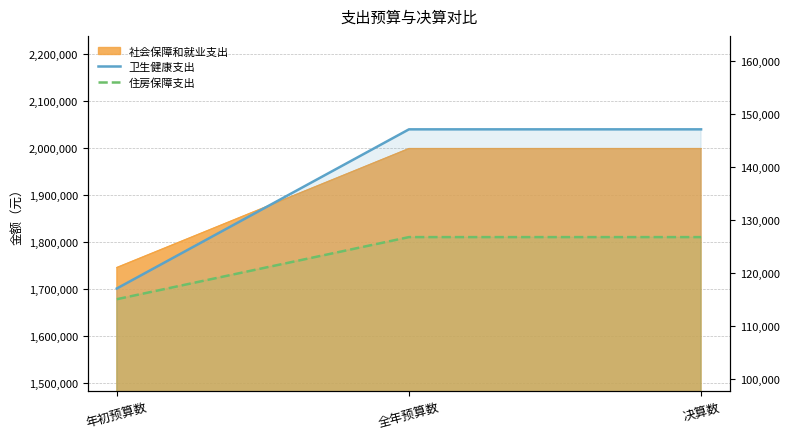

How many lines are shown in the chart?

2